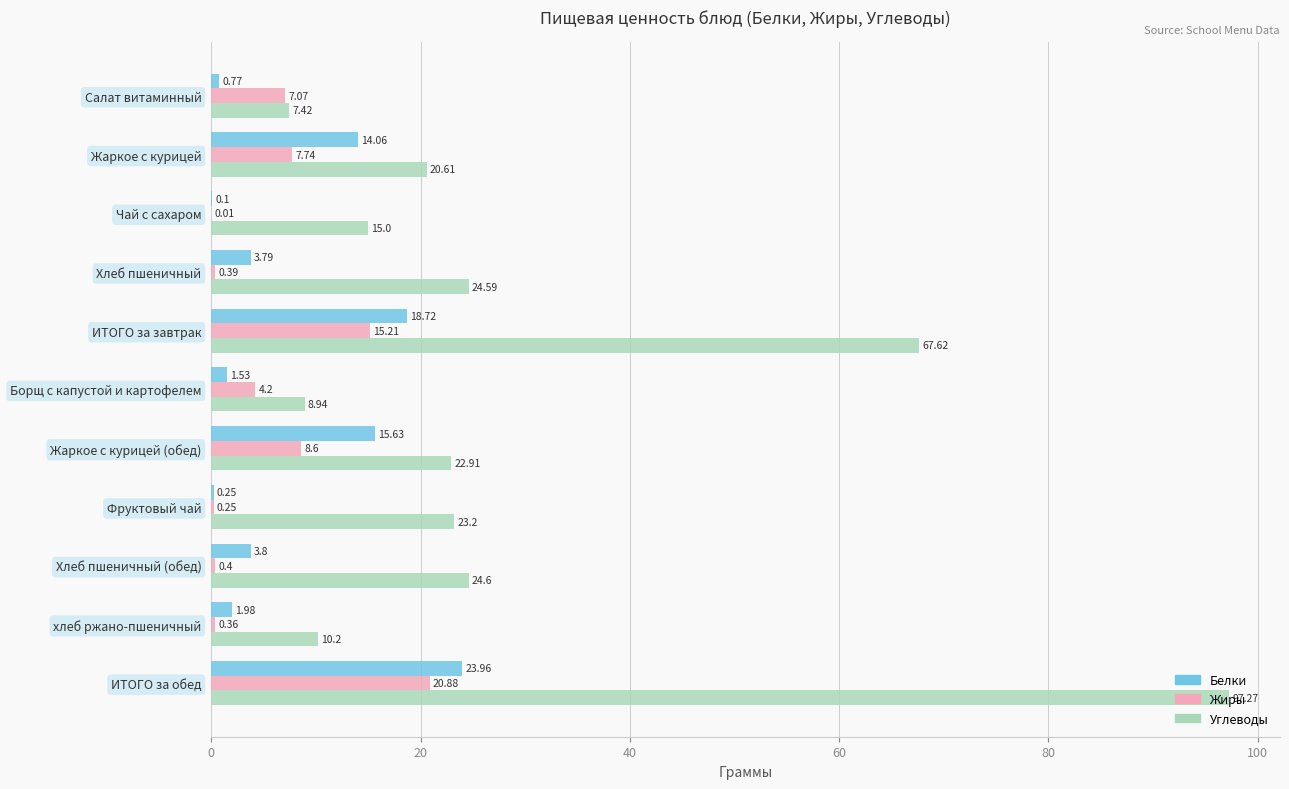

What is the sum of all Белки values?

84.6